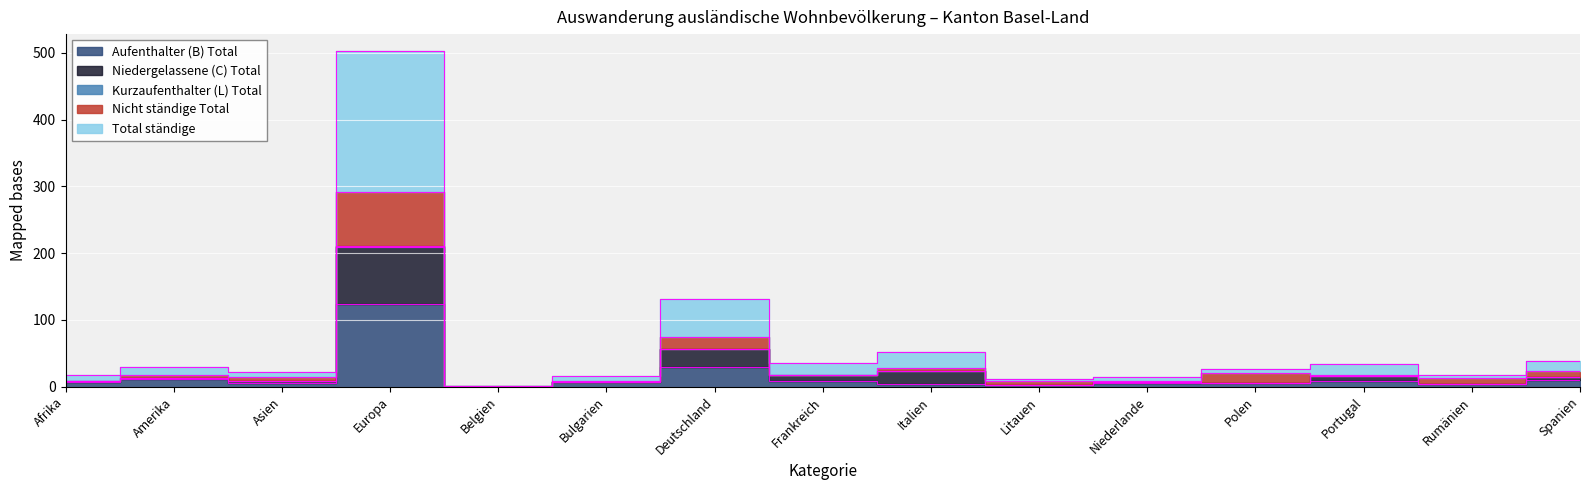

Which label corresponds to the smallest value in the chart?

Belgien